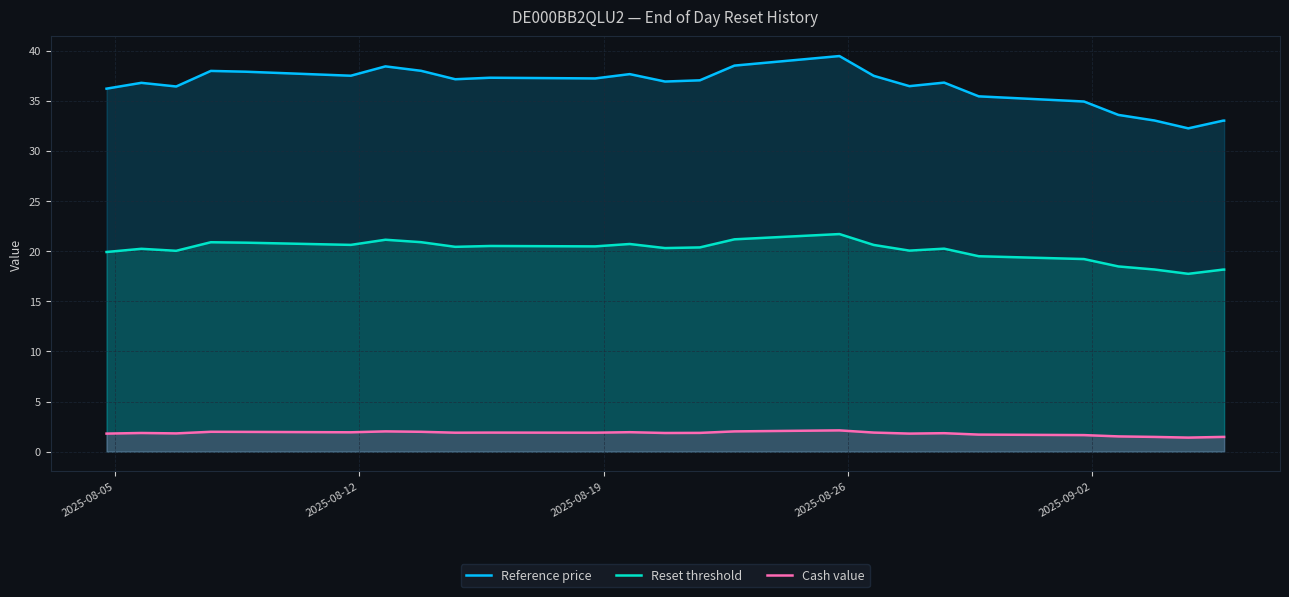

What is the difference between the maximum and minimum values in the Reference price series?

7.2